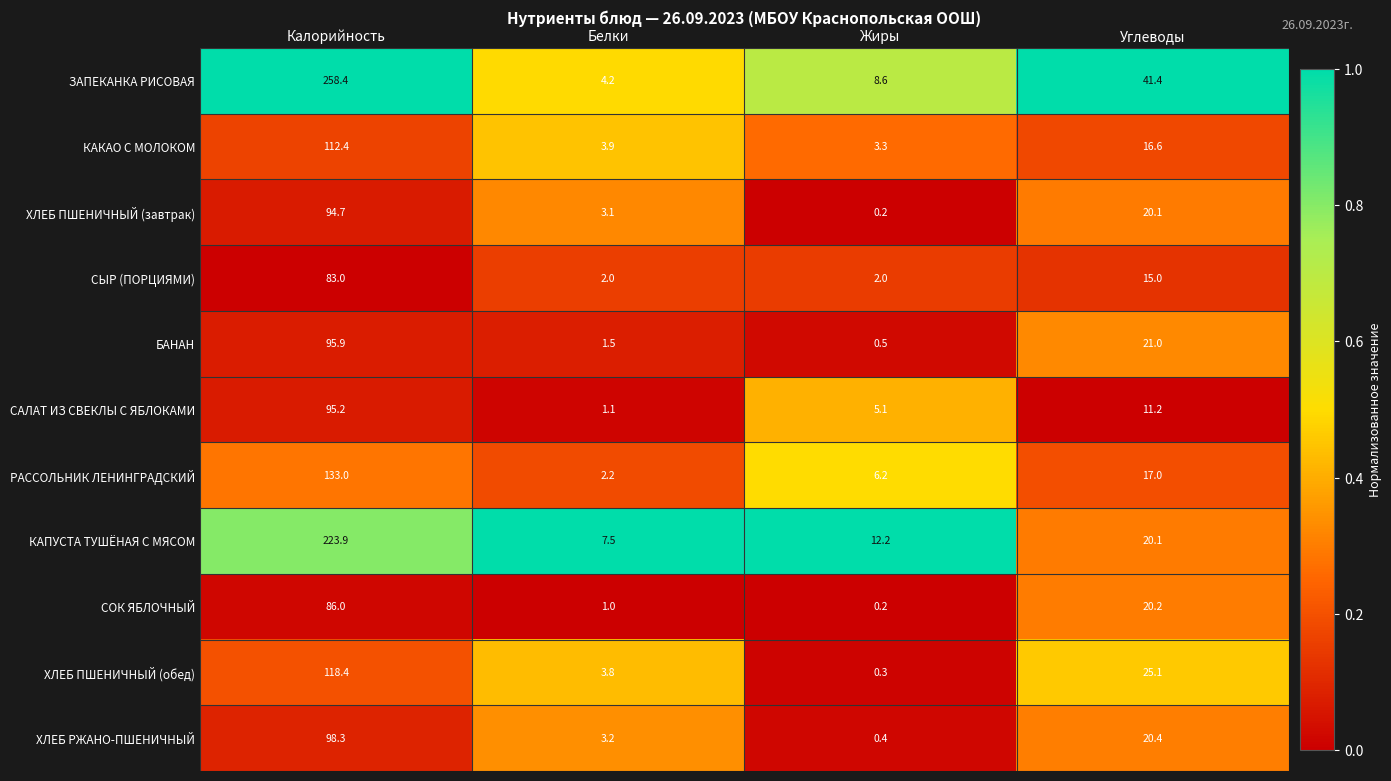

At which label is КАПУСТА ТУШЁНАЯ С МЯСОМ closest to 115?

Углеводы